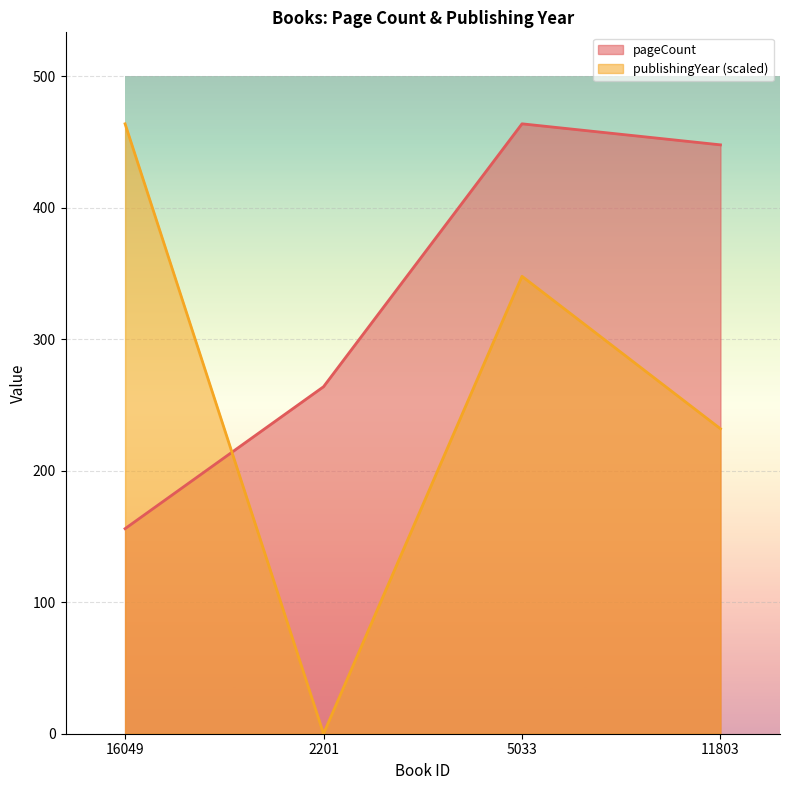

Where does the pageCount series first go above 448?

5033